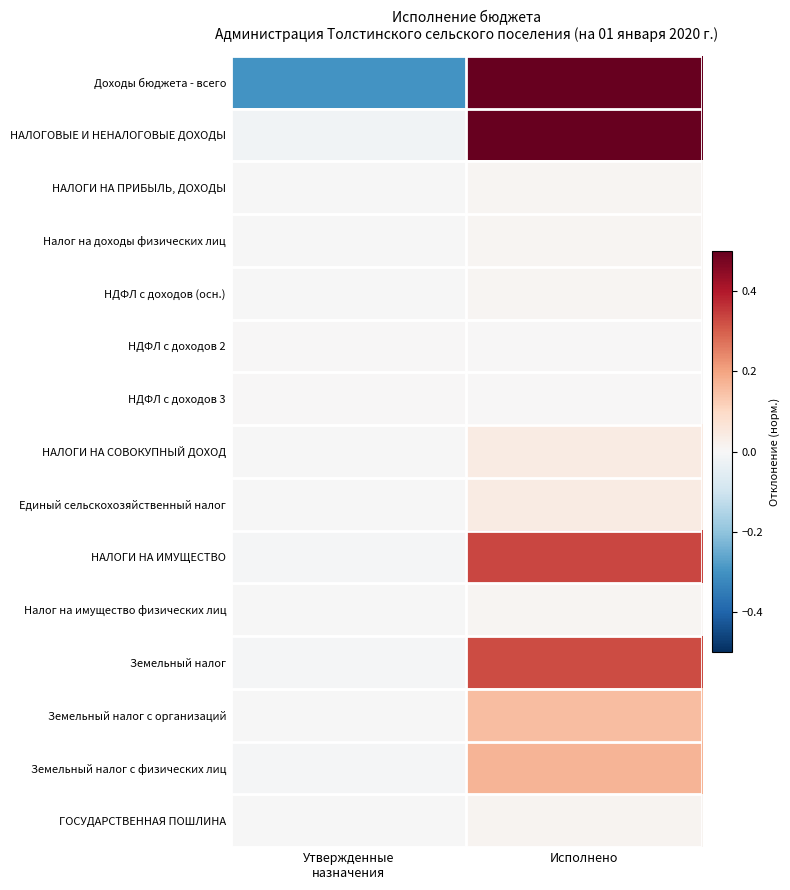

Reading left to right, transcribe all the data shown in this chart.

Доходы бюджета - всего: Утвержденные
назначения=-0.3	Исполнено=0.5
НАЛОГОВЫЕ И НЕНАЛОГОВЫЕ ДОХОДЫ: Утвержденные
назначения=-0.0	Исполнено=0.5
НАЛОГИ НА ПРИБЫЛЬ, ДОХОДЫ: Утвержденные
назначения=-0.0	Исполнено=0.0
Налог на доходы физических лиц: Утвержденные
назначения=-0.0	Исполнено=0.0
НДФЛ с доходов (осн.): Утвержденные
назначения=-0.0	Исполнено=0.0
НДФЛ с доходов 2: Утвержденные
назначения=-0.0	Исполнено=0.0
НДФЛ с доходов 3: Утвержденные
назначения=-0.0	Исполнено=0.0
НАЛОГИ НА СОВОКУПНЫЙ ДОХОД: Утвержденные
назначения=-0.0	Исполнено=0.0
Единый сельскохозяйственный налог: Утвержденные
назначения=-0.0	Исполнено=0.0
НАЛОГИ НА ИМУЩЕСТВО: Утвержденные
назначения=-0.0	Исполнено=0.3
Налог на имущество физических лиц: Утвержденные
назначения=-0.0	Исполнено=0.0
Земельный налог: Утвержденные
назначения=-0.0	Исполнено=0.3
Земельный налог с организаций: Утвержденные
назначения=-0.0	Исполнено=0.2
Земельный налог с физических лиц: Утвержденные
назначения=-0.0	Исполнено=0.2
ГОСУДАРСТВЕННАЯ ПОШЛИНА: Утвержденные
назначения=-0.0	Исполнено=0.0